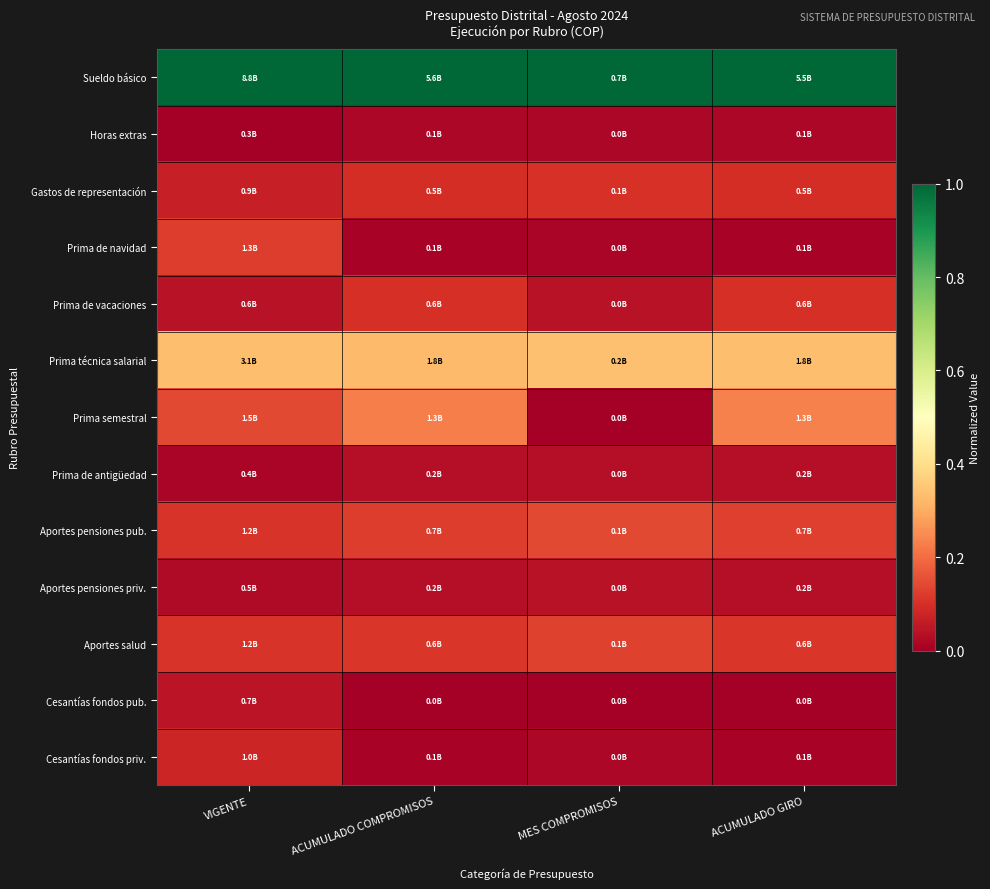

Rank the series by their maximum value, from highest to lowest.

Sueldo básico, Prima técnica salarial, Prima semestral, Aportes pensiones pub., Aportes salud, Prima de navidad, Gastos de representación, Prima de vacaciones, Cesantías fondos priv., Cesantías fondos pub., Aportes pensiones priv., Prima de antigüedad, Horas extras